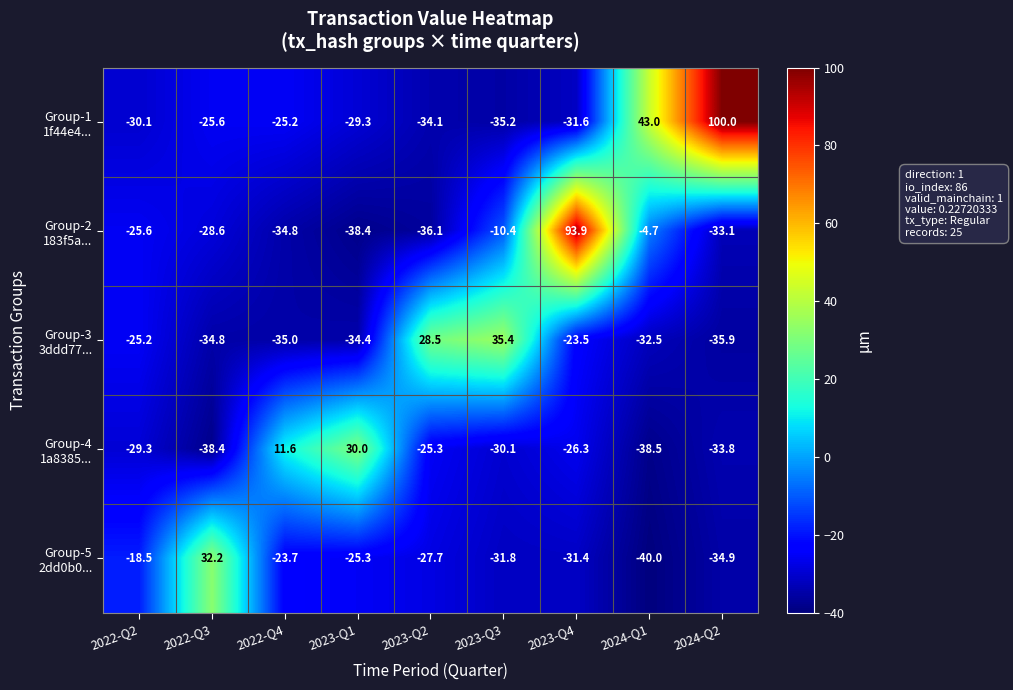

What is the spread (max minus min) of values at 2022-Q3?

70.6